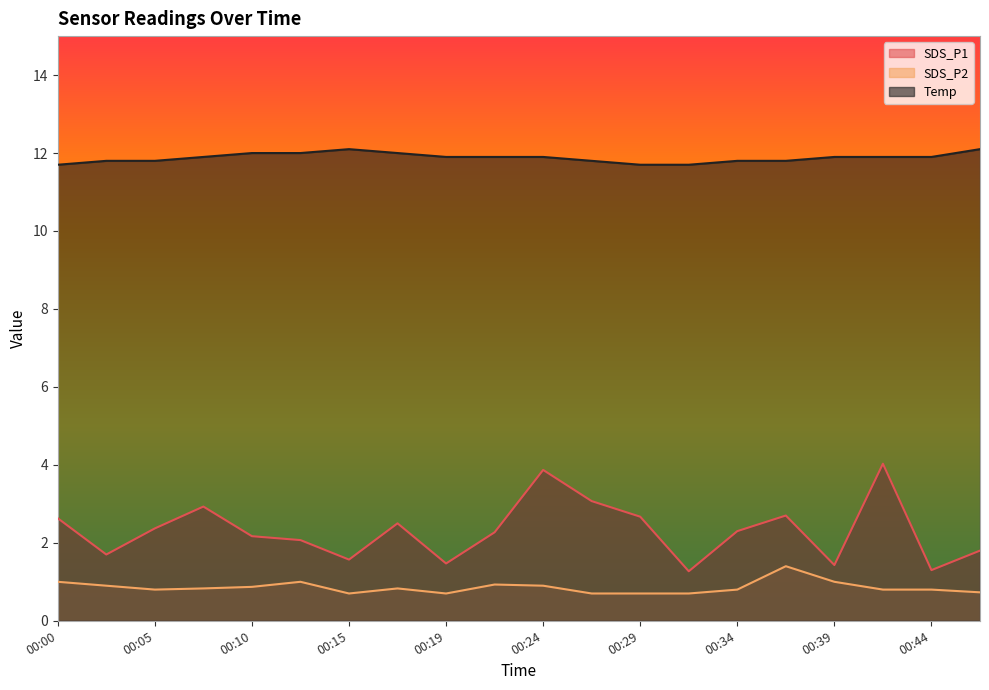

Rank the series by their maximum value, from highest to lowest.

Temp, SDS_P1, SDS_P2